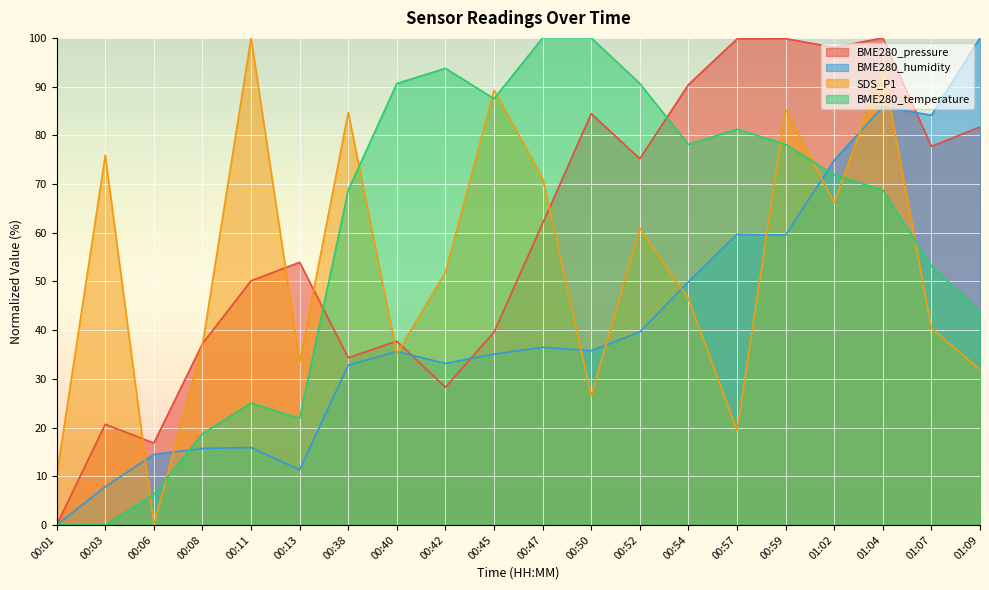

What is the spread (max minus min) of values at 00:38?

51.9